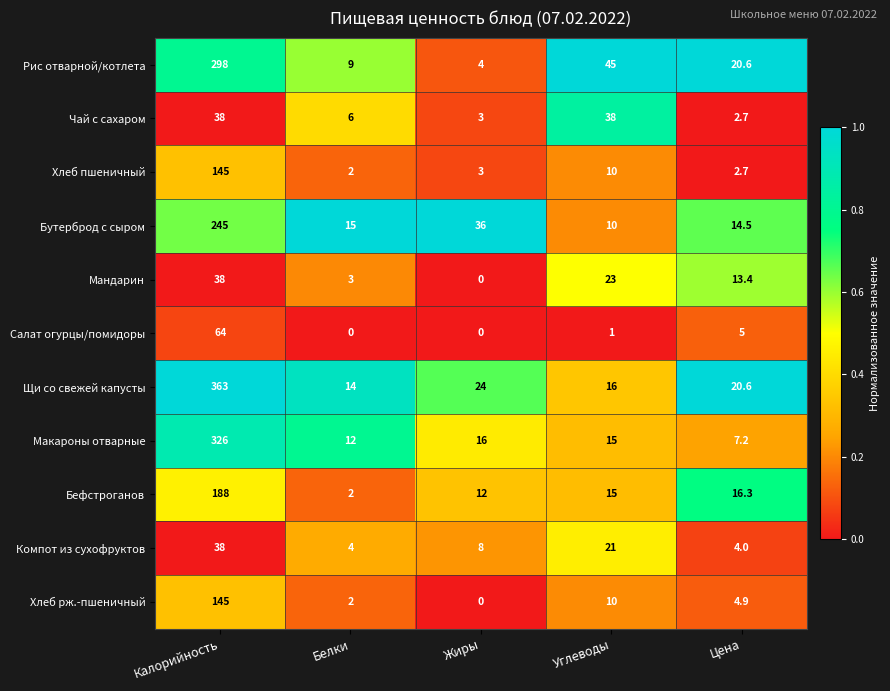

At which category is the sum across all series the highest?

Калорийность